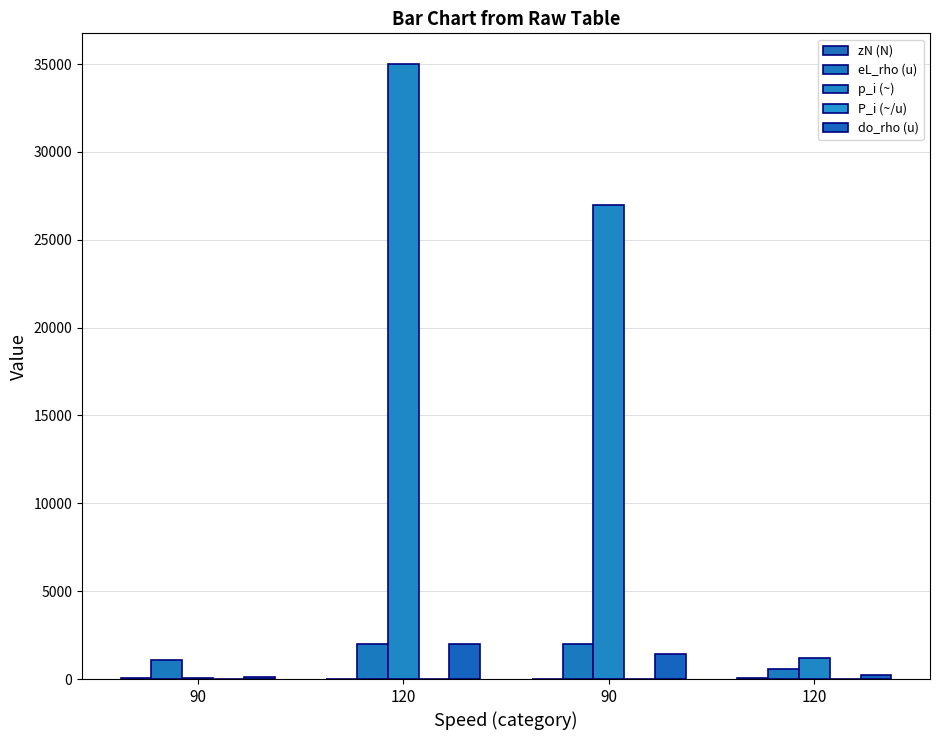

How many data points does each series have?

4